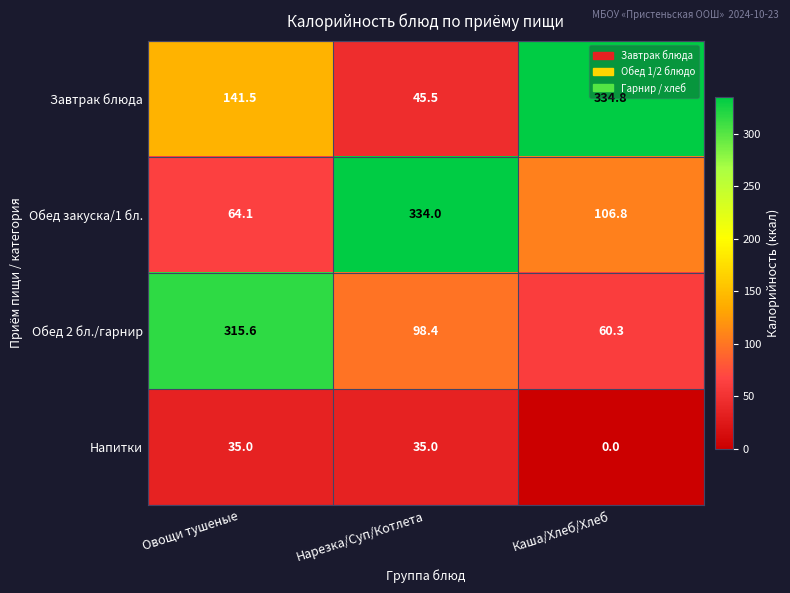

True or false: Обед 2 бл./гарнир has a value of 60.3 at Каша/Хлеб/Хлеб.

True